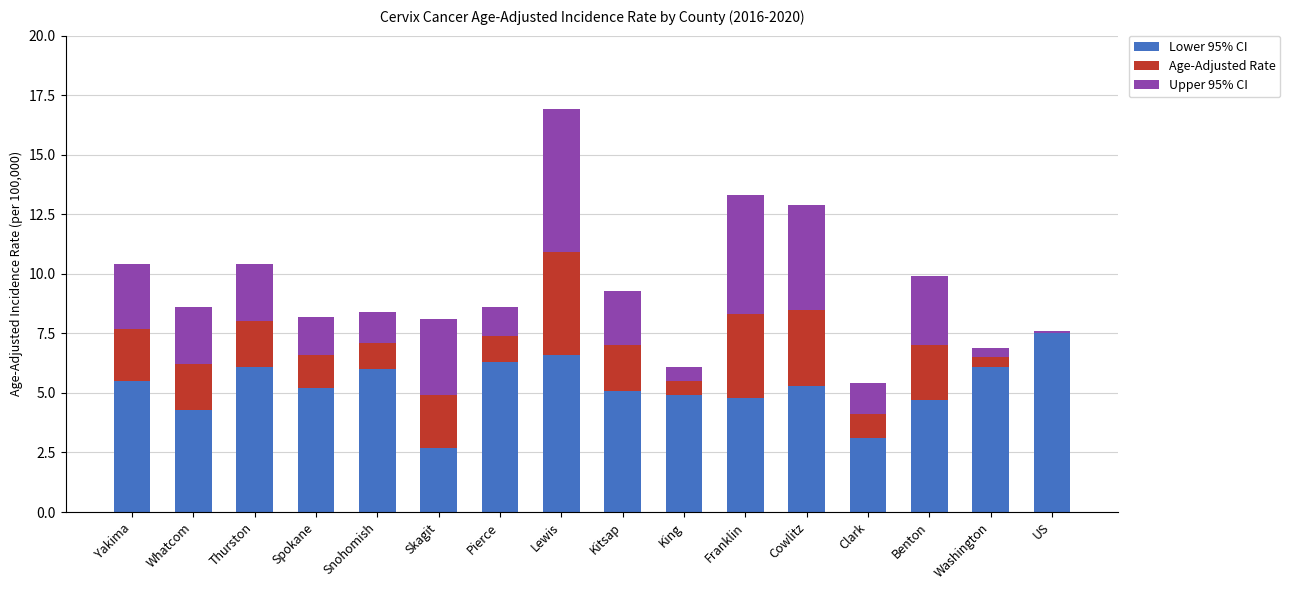

Which category has the highest value in the Lower 95% CI series?

US